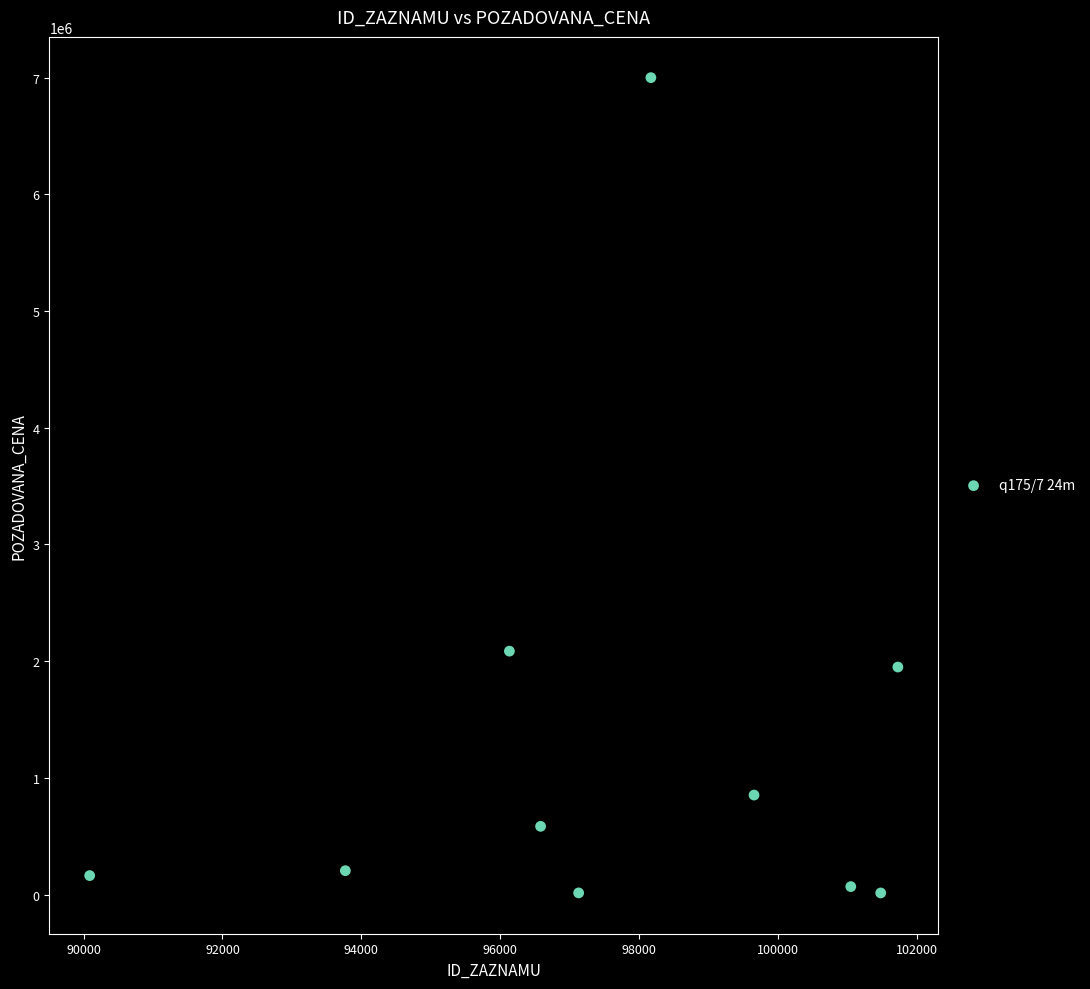

What Y value in the scatter plot is closest to 3507085?

2086000